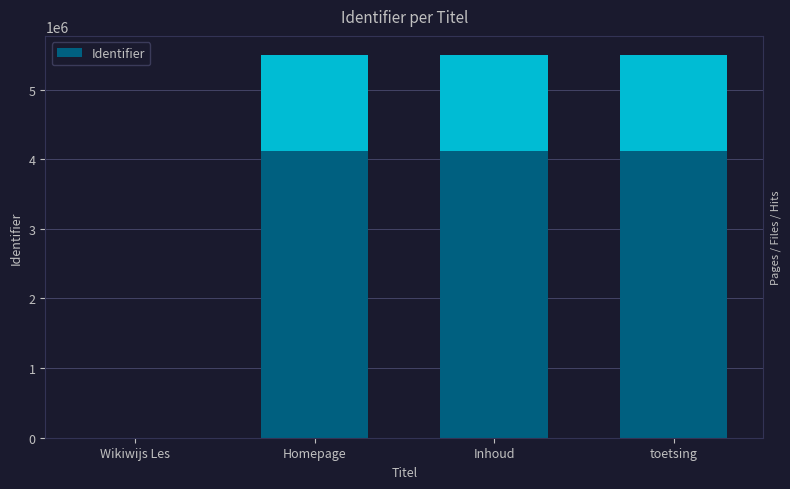

List the labels in order of value, largest first.

toetsing, Inhoud, Homepage, Wikiwijs Les